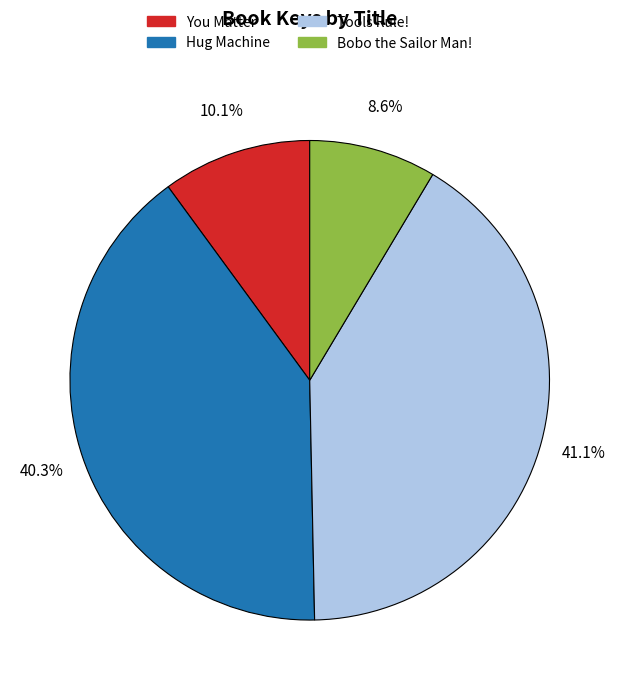

The Tools Rule! slice represents 49% of the pie. True or false?

False